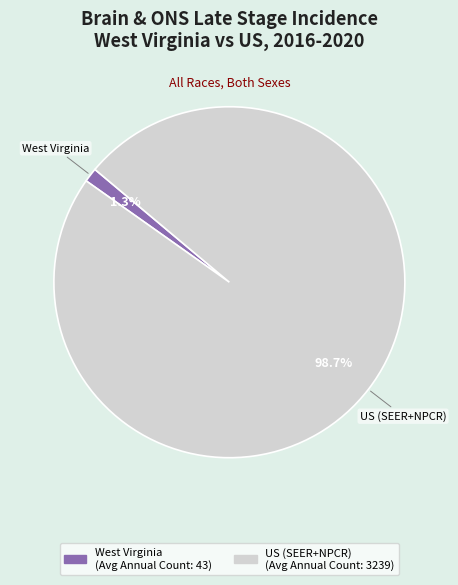

Which slice is the smallest?

West Virginia